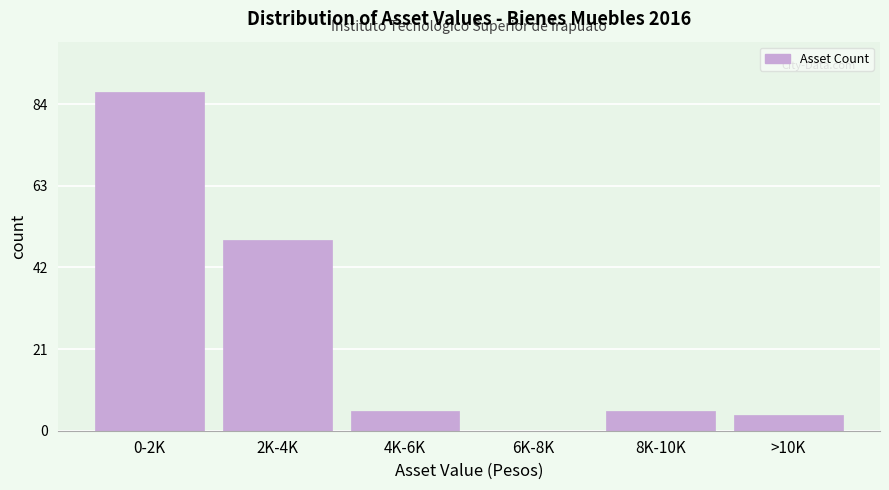

Reading right to left, extract all data points from this chart.

>10K=4	8K-10K=5	6K-8K=0	4K-6K=5	2K-4K=49	0-2K=87